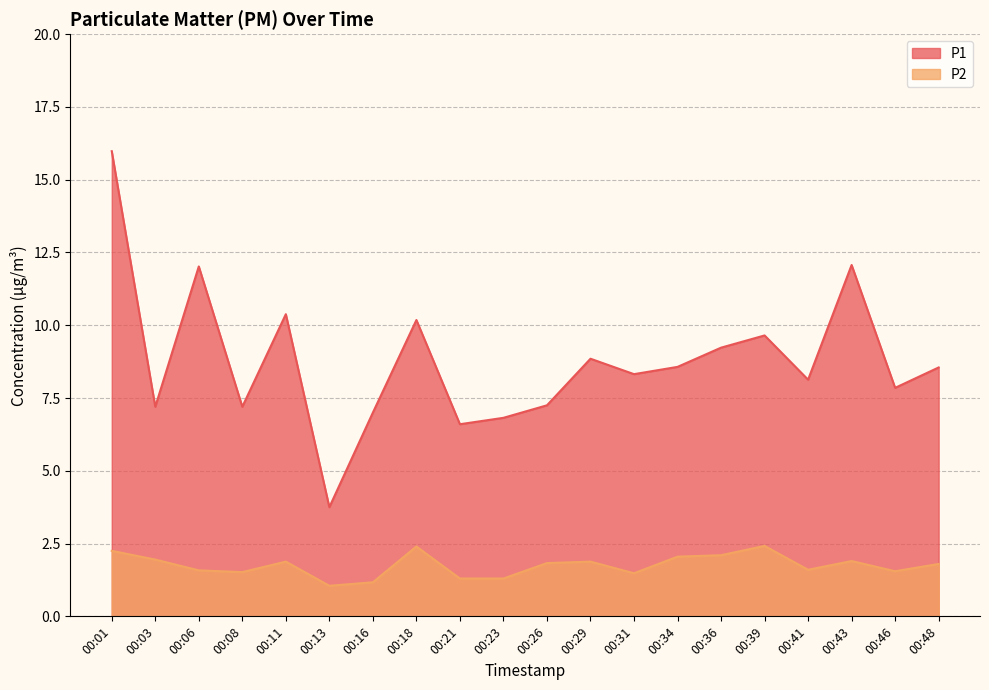

True or false: P2 and P1 intersect in this chart.

False